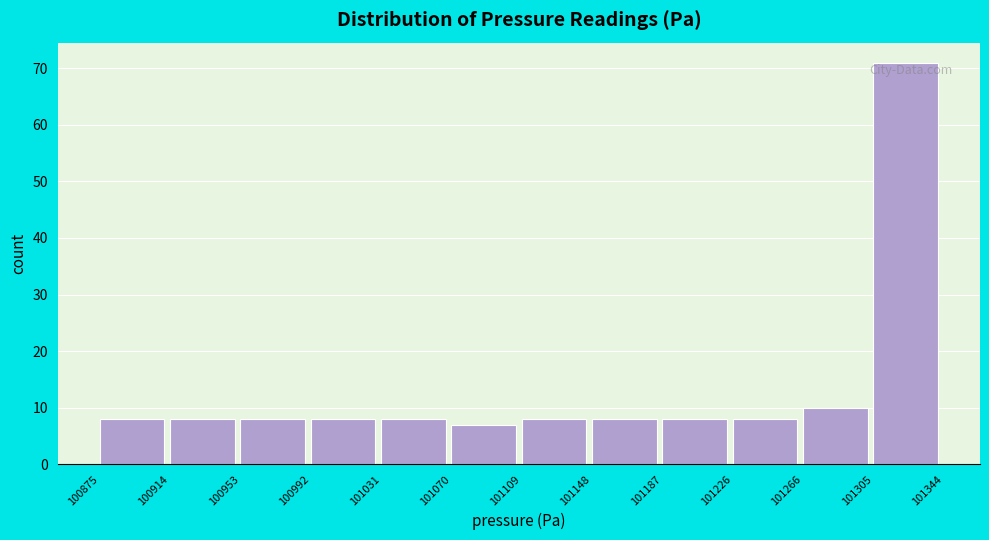

Reading left to right, list every bar in this chart as the range it spans on the x-axis followed by its height. The values are not printed on the chart, so give them approximately, as read against the axis.

100875 to 100914: 8
100914 to 100953: 8
100953 to 100992: 8
100992 to 101031: 8
101031 to 101070: 8
101070 to 101109: 7
101109 to 101148: 8
101148 to 101187: 8
101187 to 101226: 8
101226 to 101266: 8
101266 to 101305: 10
101305 to 101344: 71